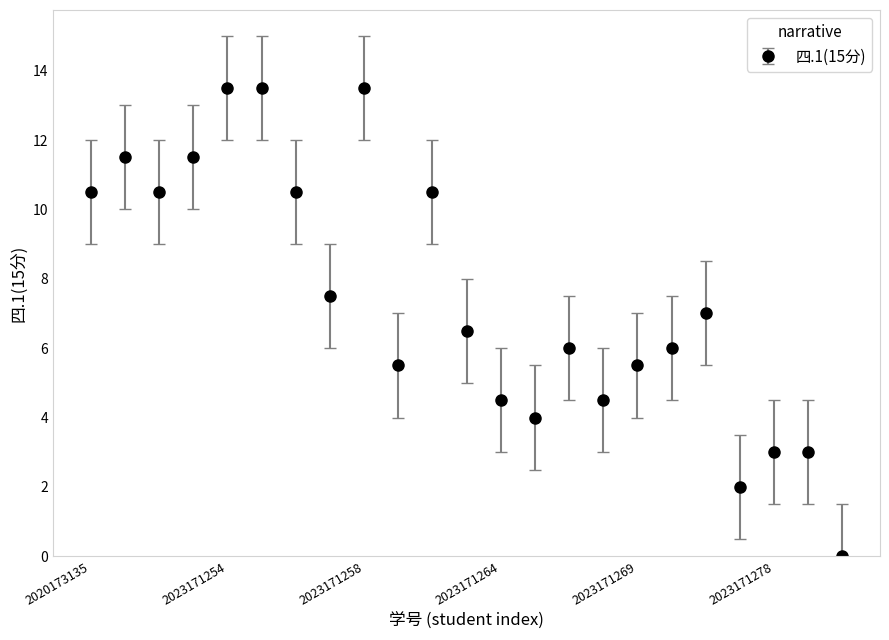

What is the sum of all values?

170.5